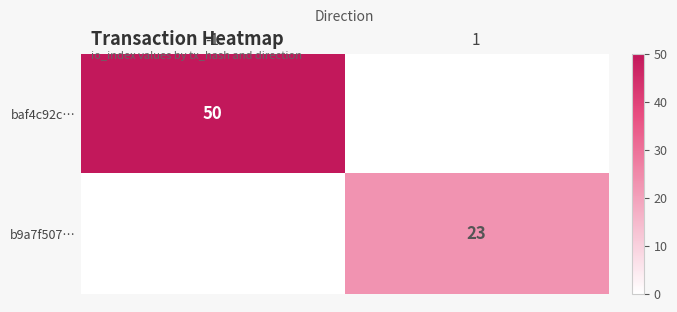

The value of baf4c92c… at -1 is 19. True or false?

False